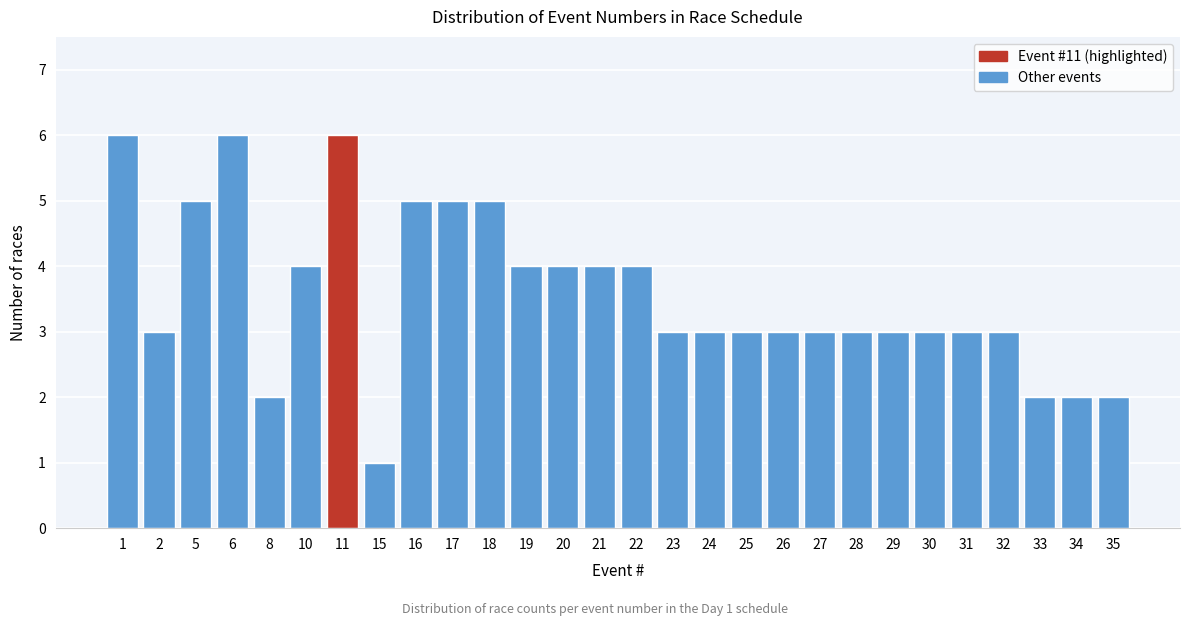

Reading right to left, transcribe all the data shown in this chart.

2	2	2	3	3	3	3	3	3	3	3	3	3	4	4	4	4	5	5	5	1	6	4	2	6	5	3	6